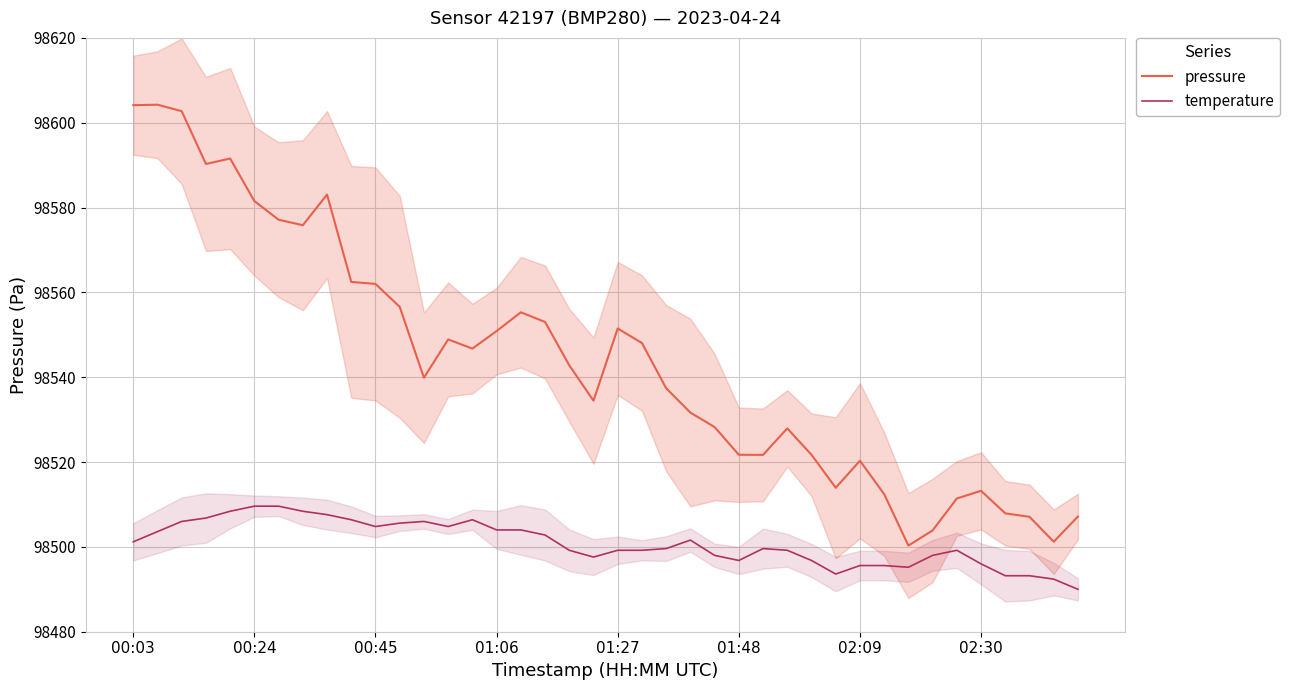

True or false: temperature and pressure cross at least once.

False